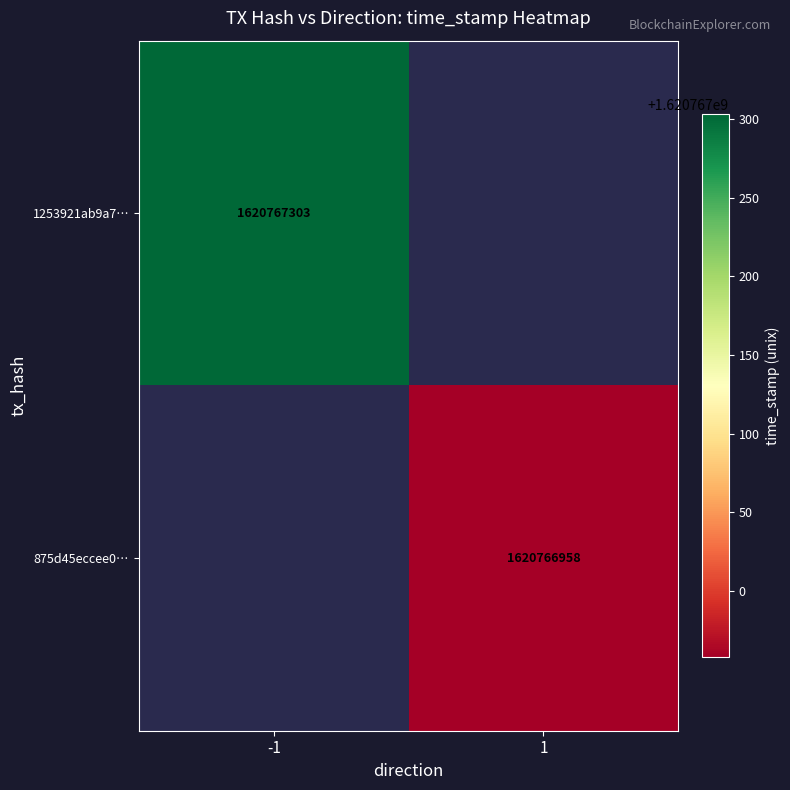

Count the number of data series in this chart.

2